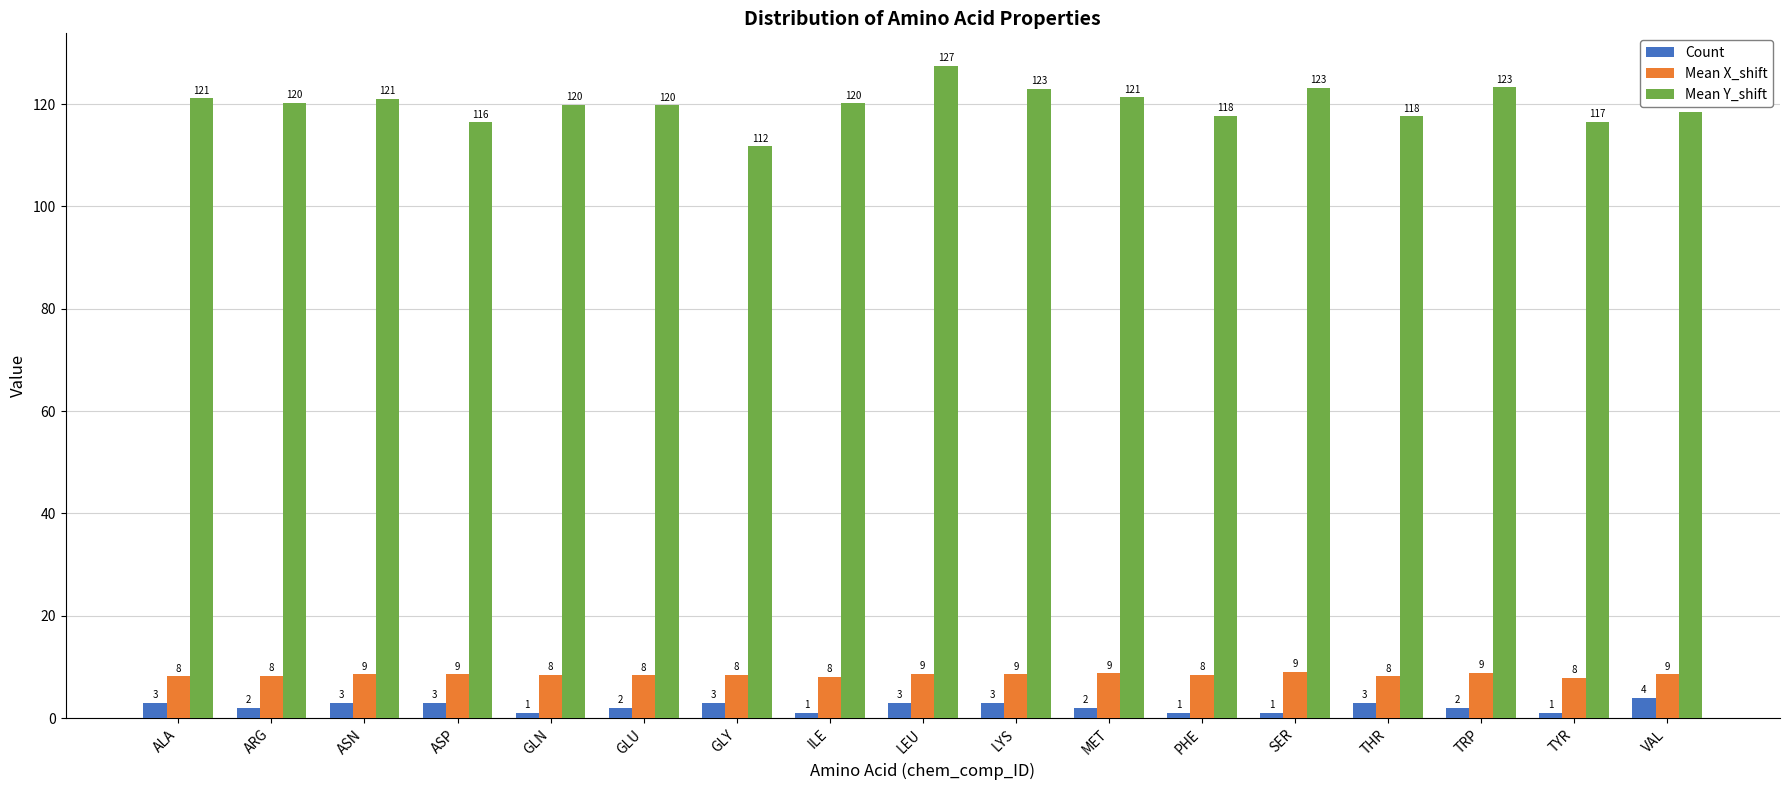

Is it true that Count equals 2.0 at GLU?

True